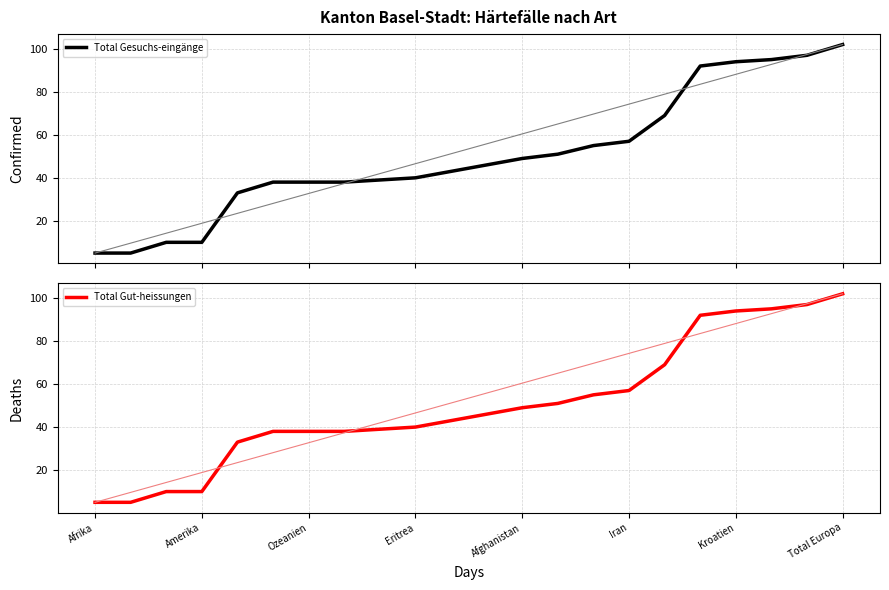

Rank the series by their maximum value, from lowest to highest.

Total Gesuchs-eingänge, Total Gut-heissungen